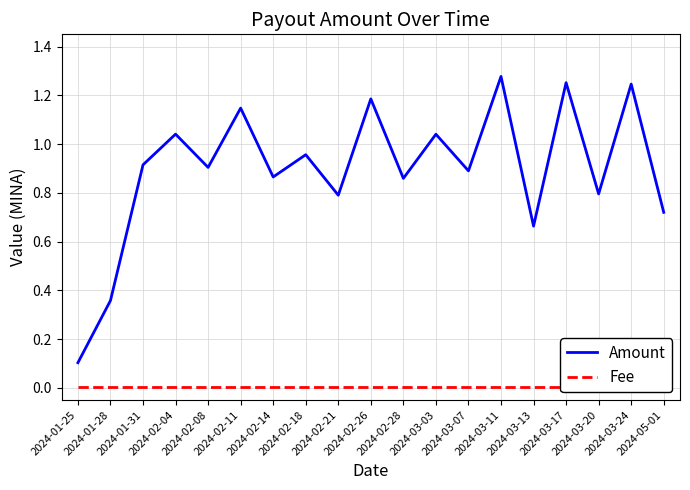

True or false: Amount and Fee cross at least once.

False